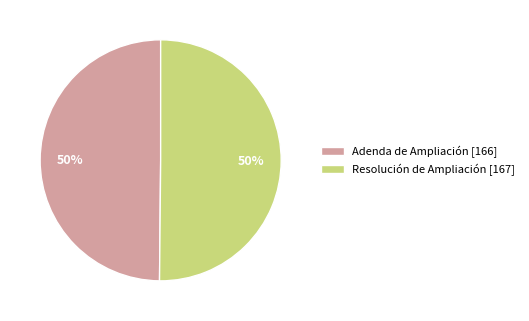

Approximately how many times larger is the value at Adenda de Ampliación compared to Resolución de Ampliación?

1.0